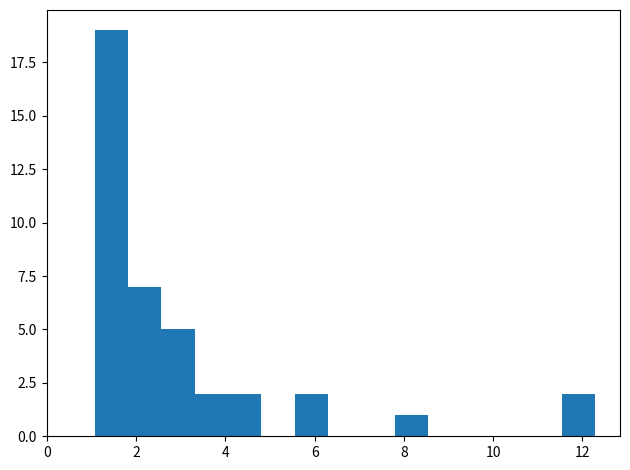

Read against the x-axis, roughly where is the centre of the tallest bar?

1.4